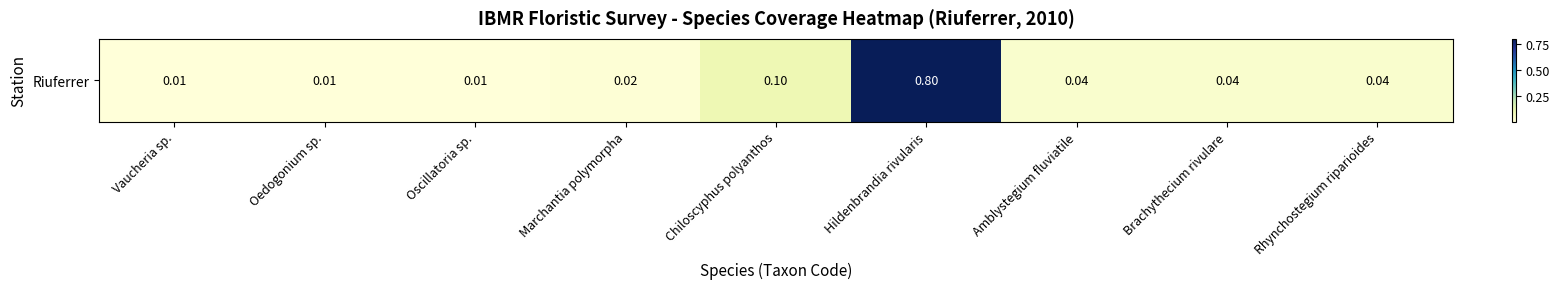

Is it true that the value at Oscillatoria sp. is 0.0?

True